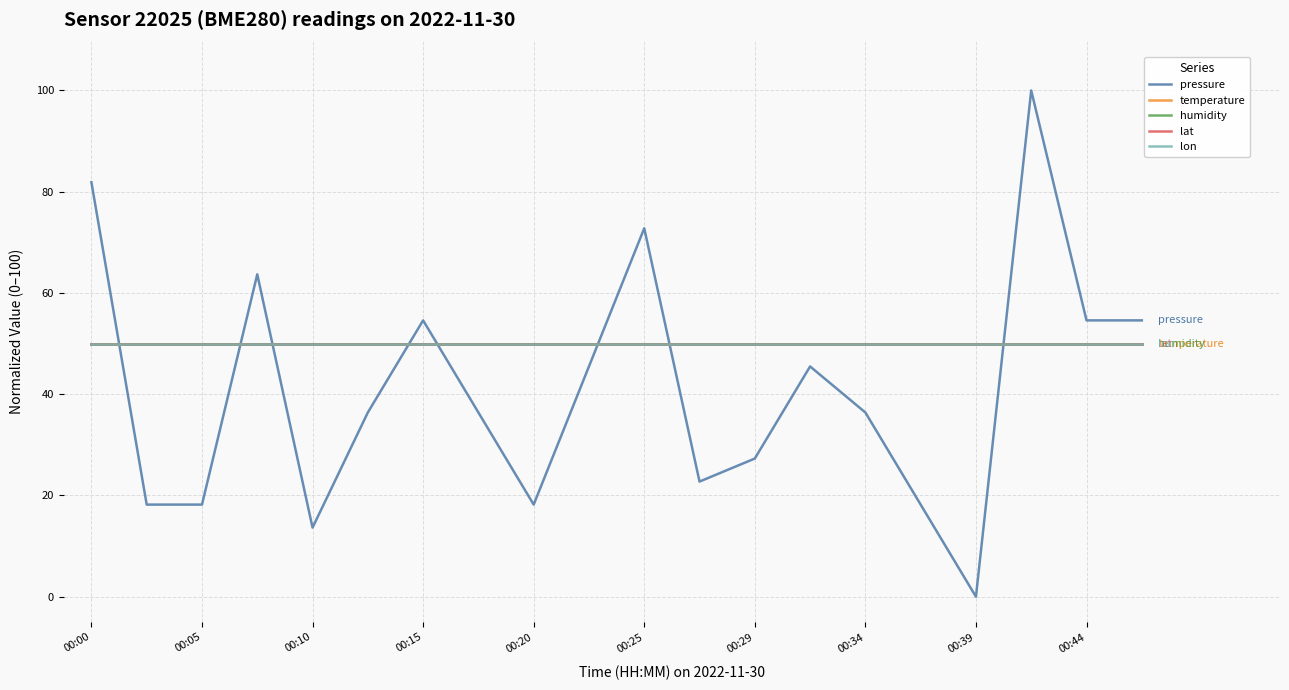

What is the value of the temperature point at the 18th from the left?

50.0